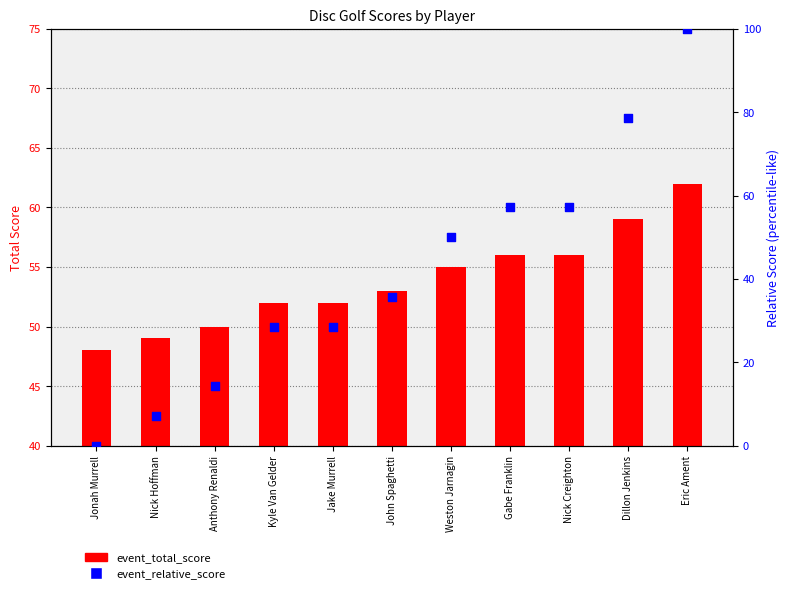

Which series has the largest total across all categories?

event_total_score